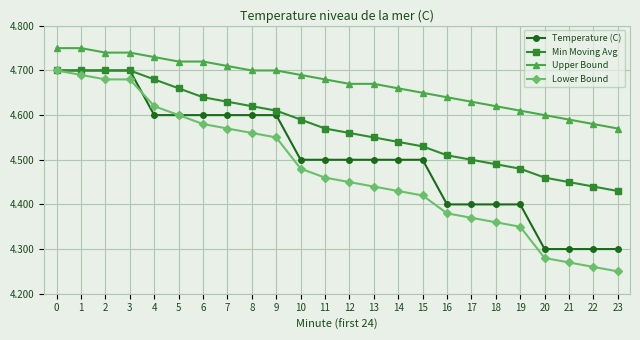

The Min Moving Avg series shows 4.7 at 3. True or false?

True